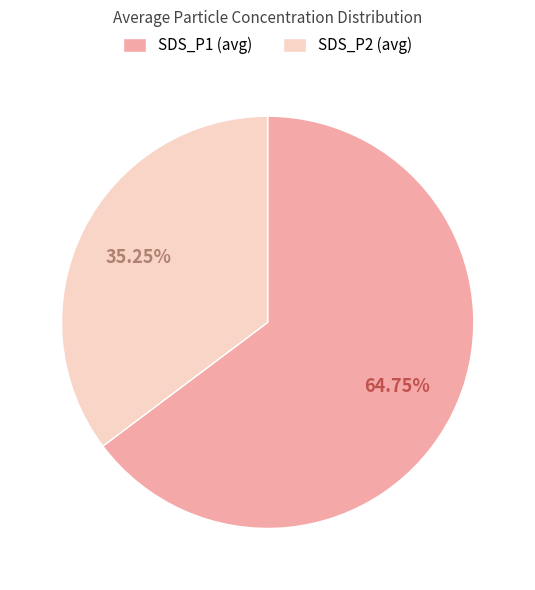

Is there a majority slice in this chart?

Yes